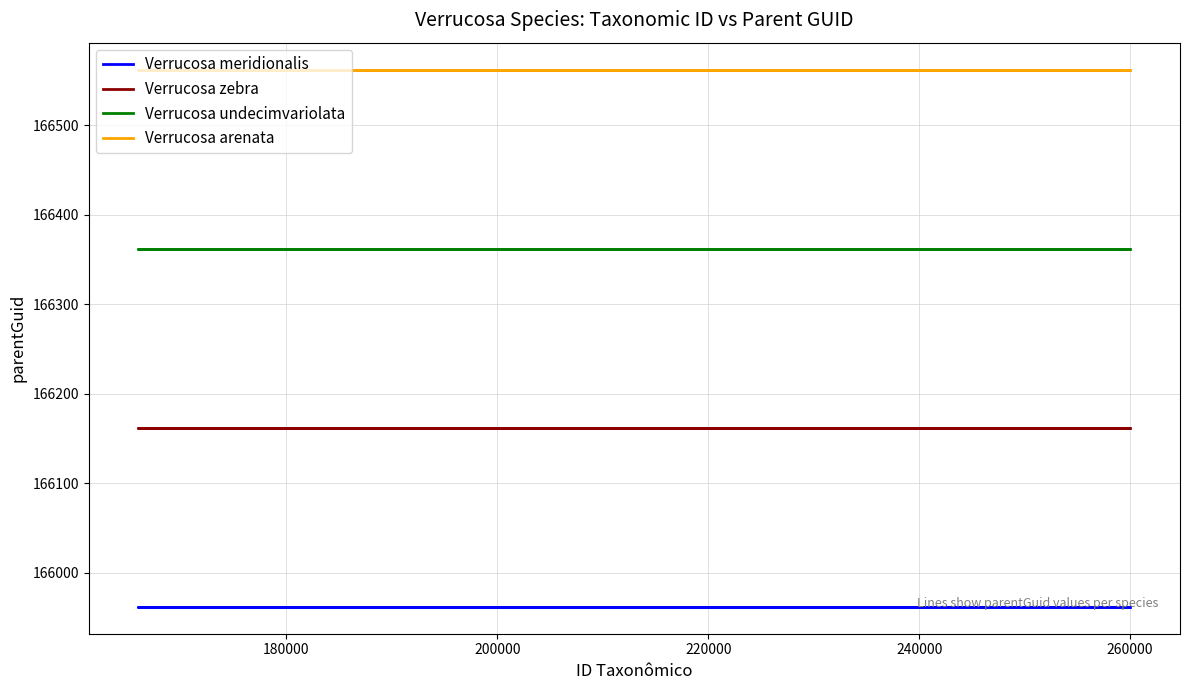

What are all the series names shown in the legend?

Verrucosa meridionalis, Verrucosa zebra, Verrucosa undecimvariolata, Verrucosa arenata